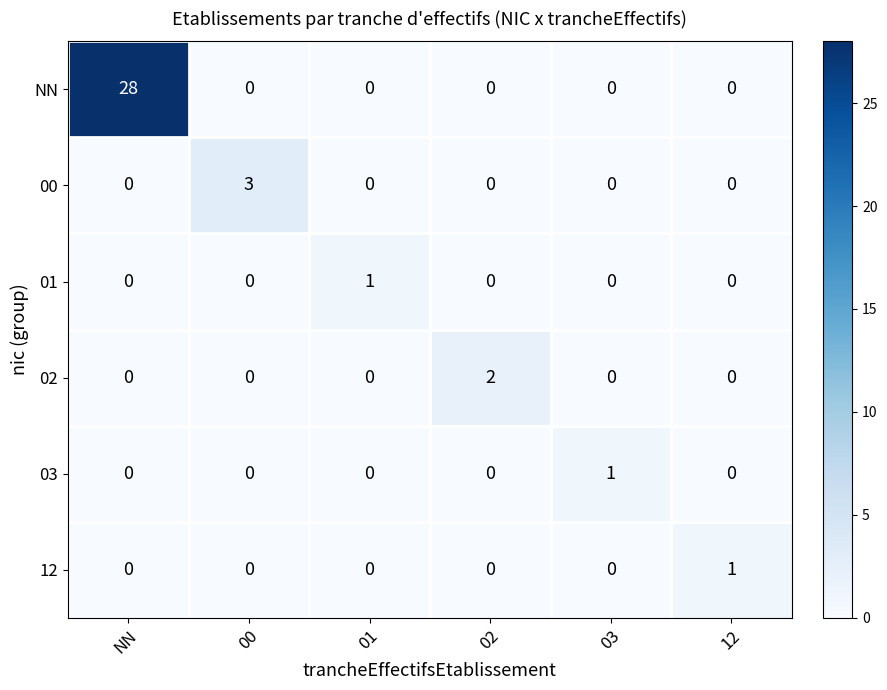

What is the spread (max minus min) of values at 00?

3